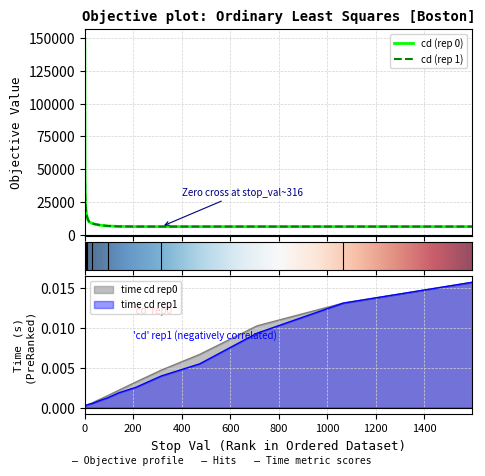

True or false: cd_rep1 has a value of 70651.3 at 1.

False